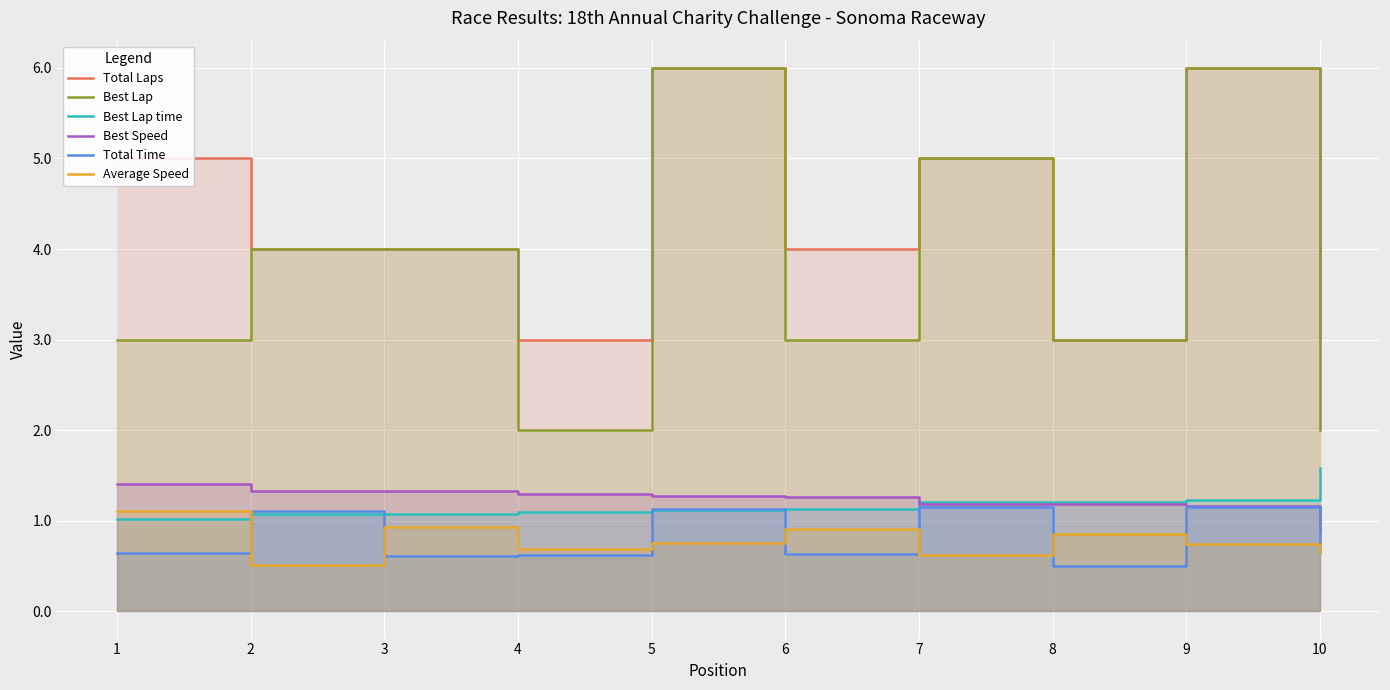

At which label is Best Speed closest to 1?

10